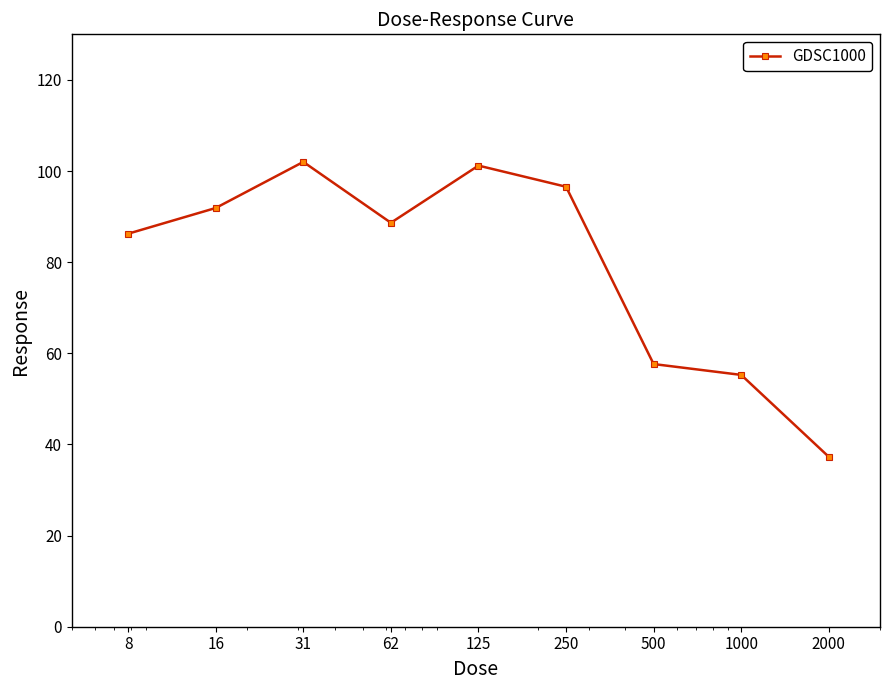

How many interior local peaks (higher than both neighbors) does the data have?

2